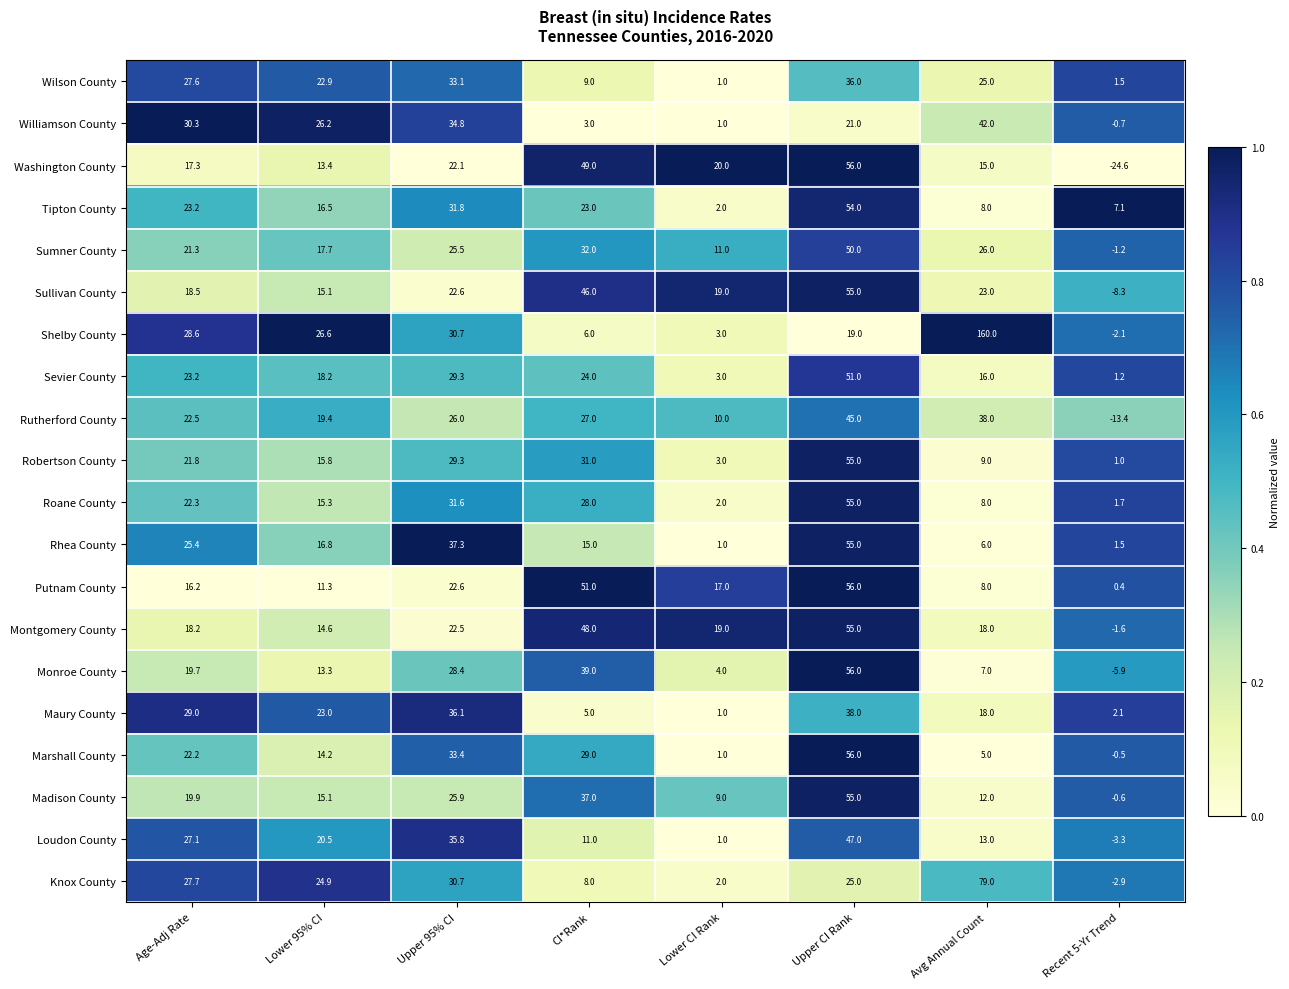

What is the difference between the highest and lowest values at Avg Annual Count?

155.0